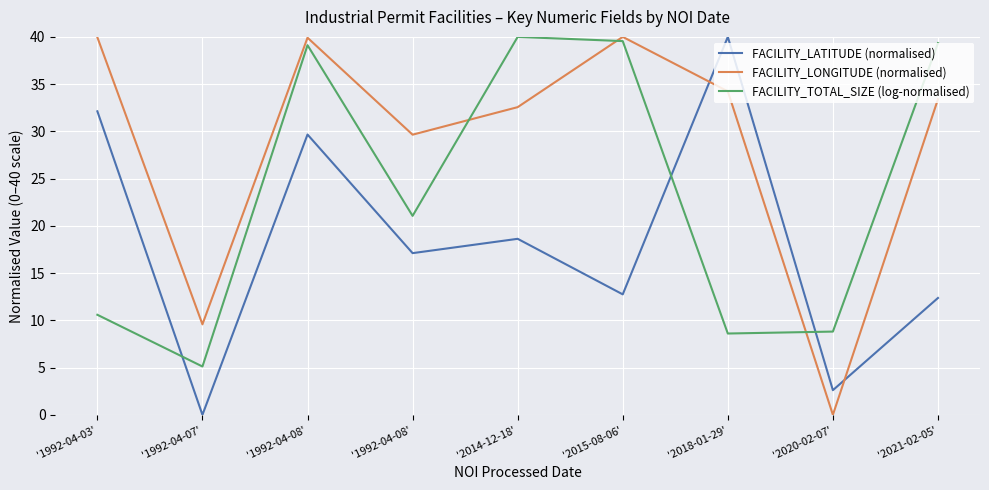

Where is the first local maximum for FACILITY_TOTAL_SIZE (log-normalised)?

'1992-04-08'